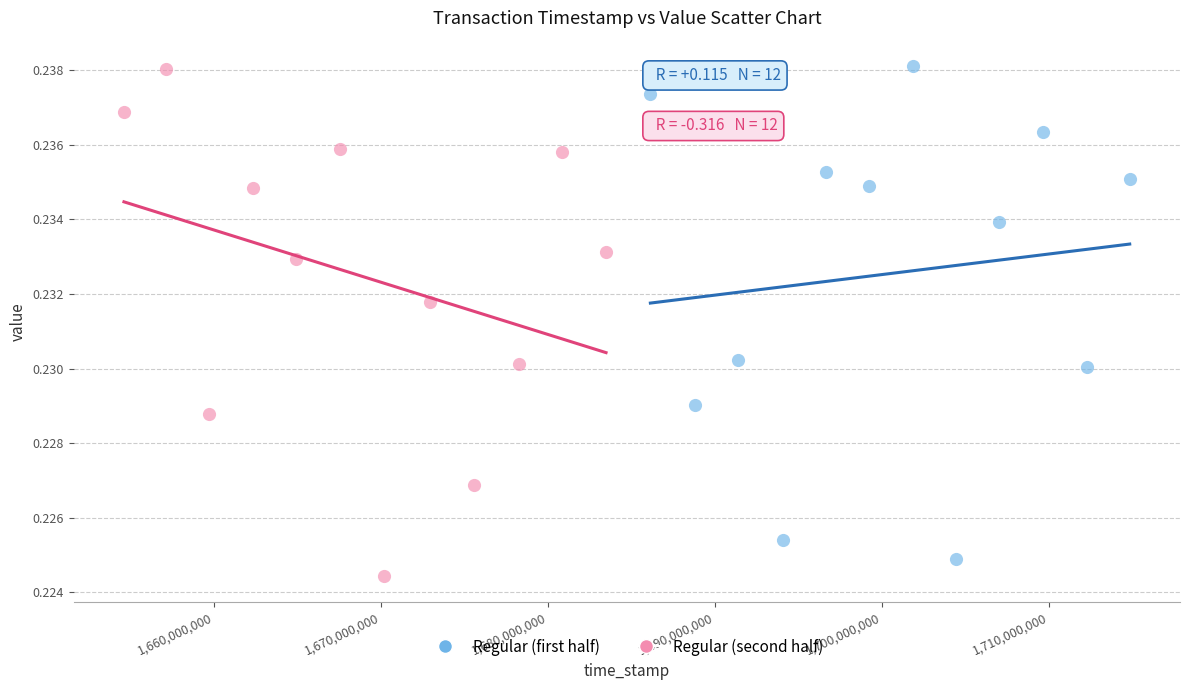

What are all the series names shown in the legend?

Regular (first half), Regular (second half)